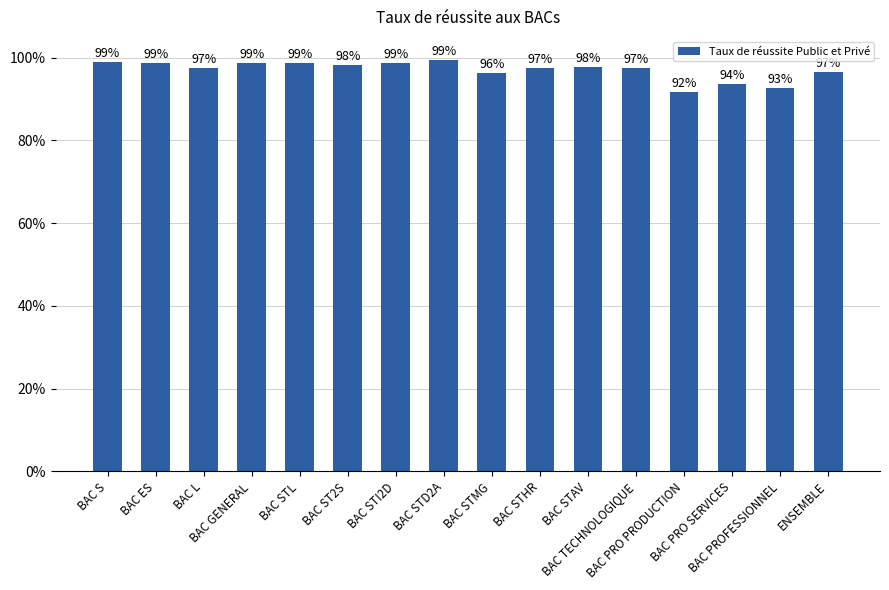

Is it true that the value at BAC ES is 1.0?

True